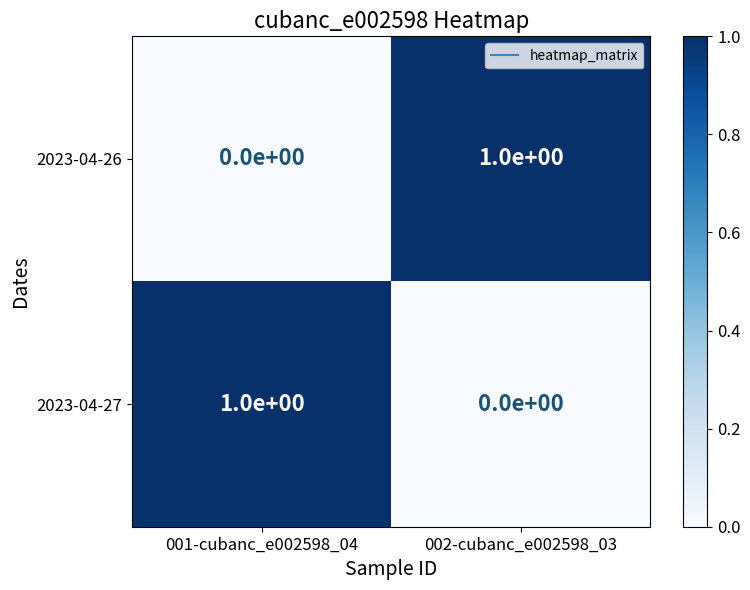

The value of 2023-04-26 at 001-cubanc_e002598_04 is 0. True or false?

True